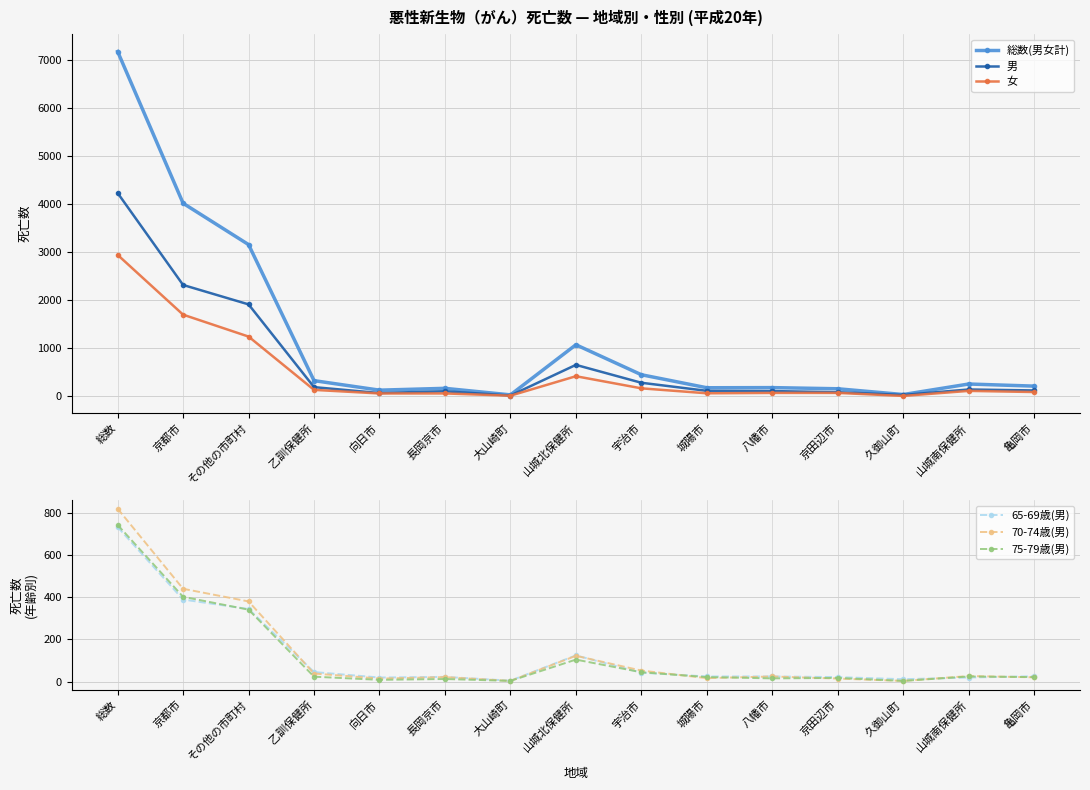

Where do 70-74歳(男) and 75-79歳(男) first cross each other?

宇治市 and 城陽市